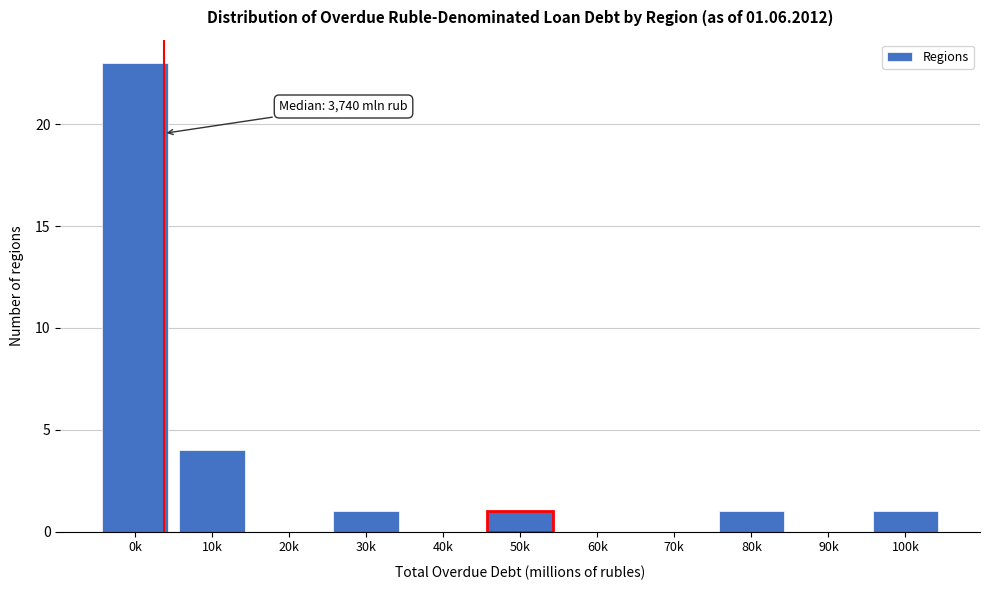

Reading left to right, transcribe all the data shown in this chart.

0k=23	10k=4	20k=0	30k=1	40k=0	50k=1	60k=0	70k=0	80k=1	90k=0	100k=1